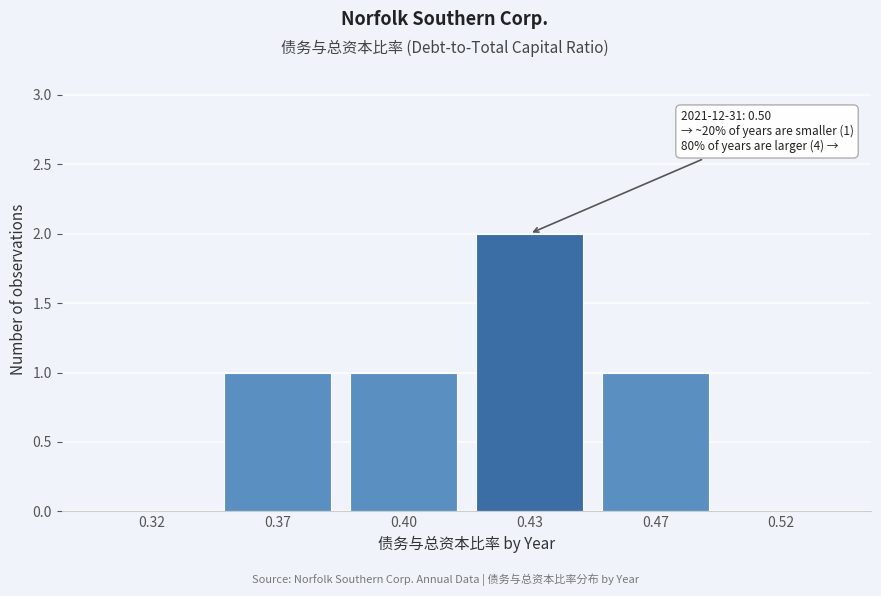

Reading left to right, list all the values displayed in this chart.

0.32=0	0.37=1	0.40=1	0.43=2	0.47=1	0.52=0